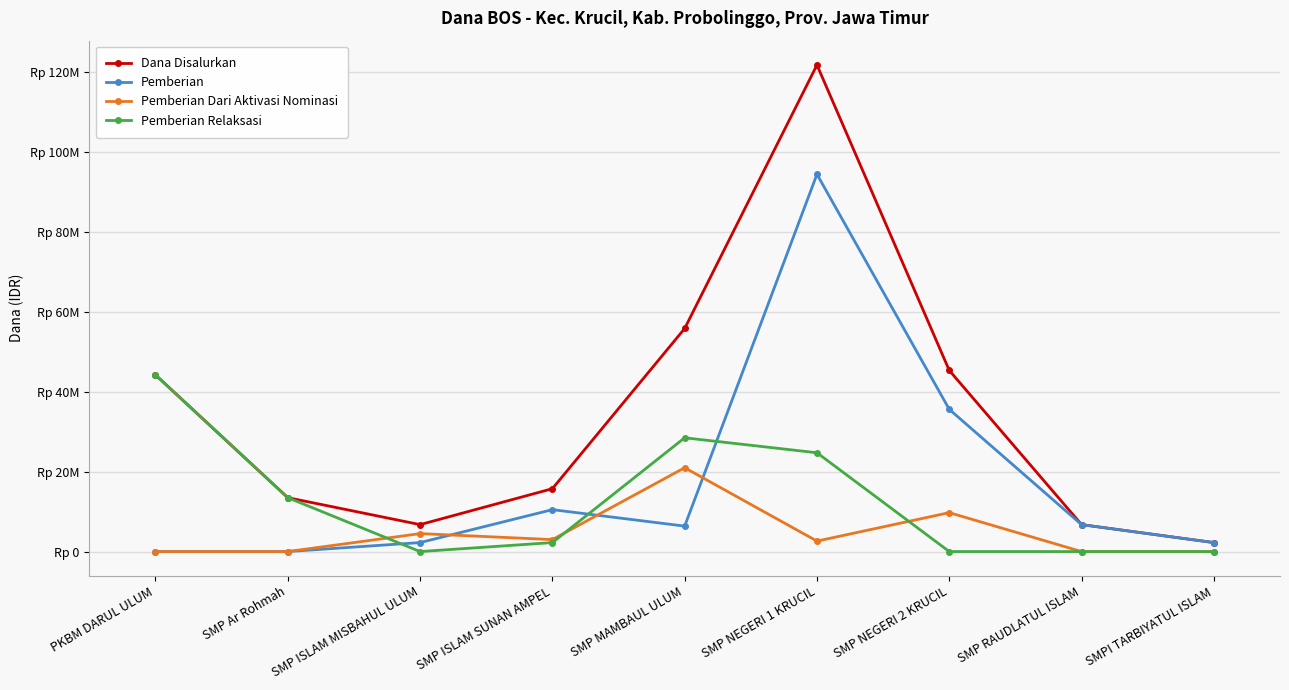

What are all the series names shown in the legend?

Dana Disalurkan, Pemberian, Pemberian Dari Aktivasi Nominasi, Pemberian Relaksasi